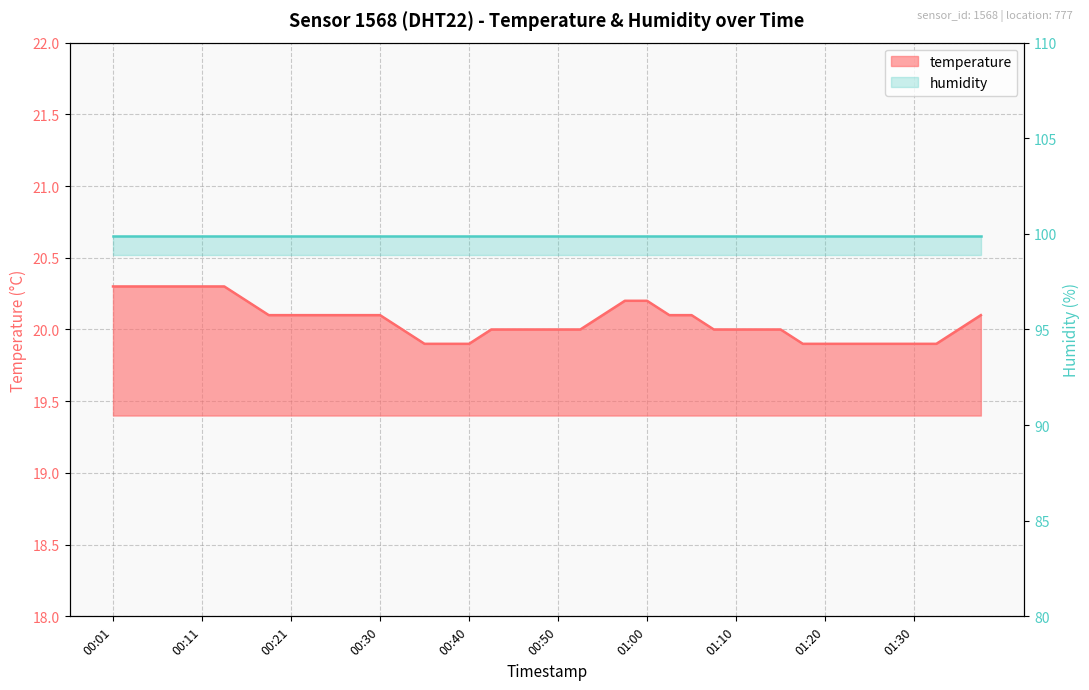

Does the chart have visible grid lines?

Yes